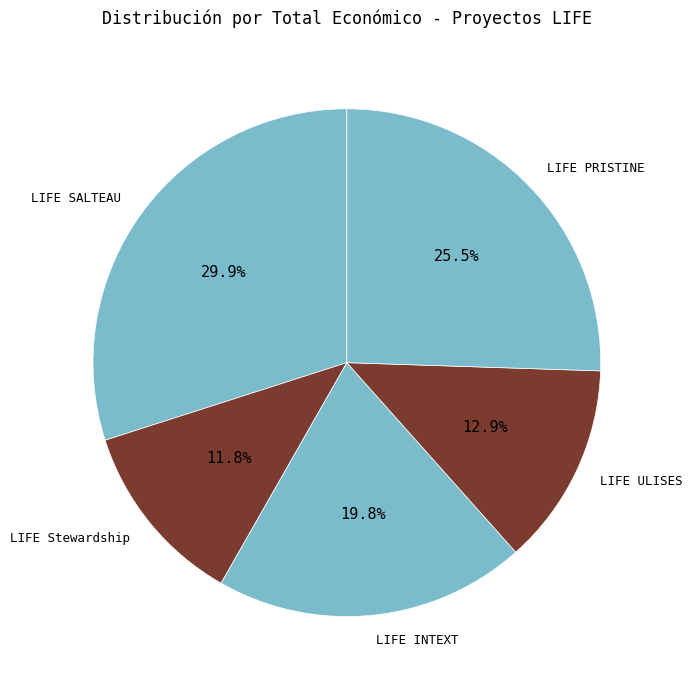

Which category has the biggest portion of the pie?

LIFE SALTEAU